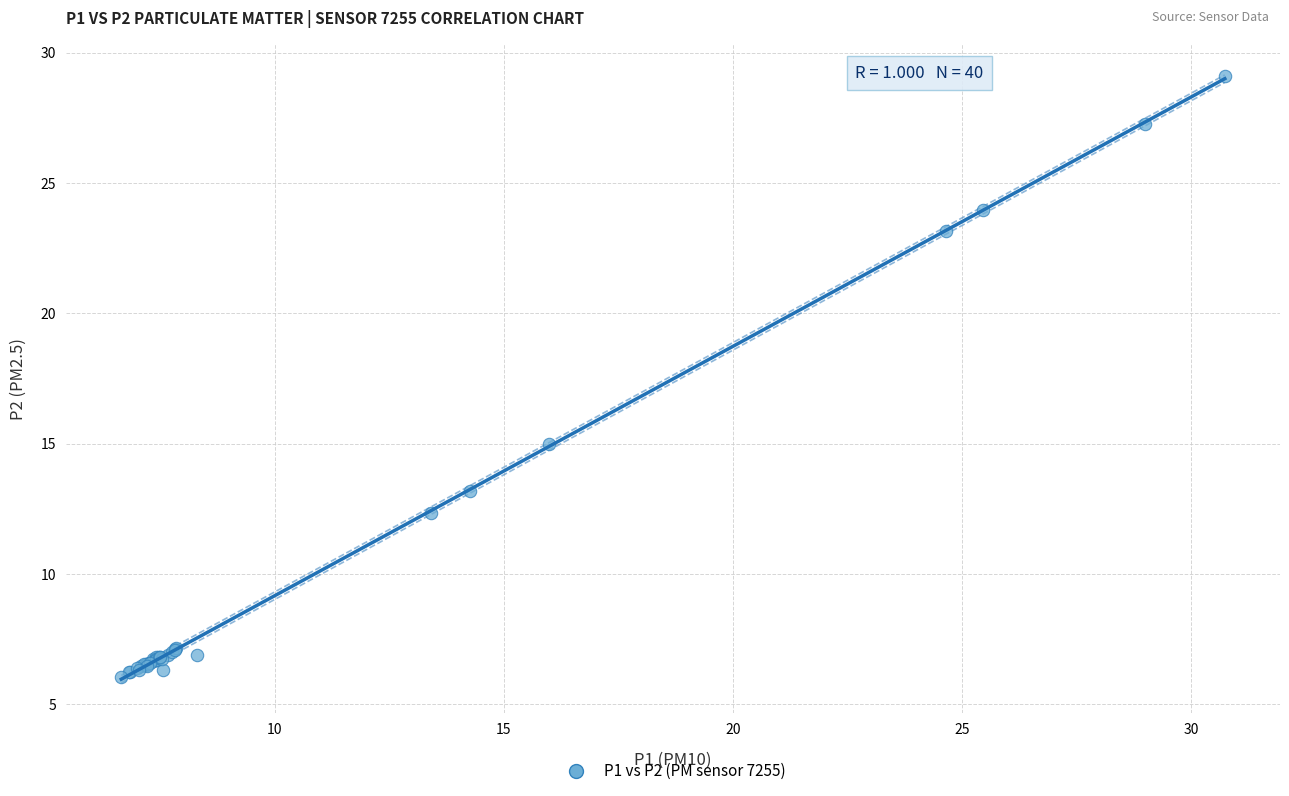

What Y value in the scatter plot is closest to 17?

15.0